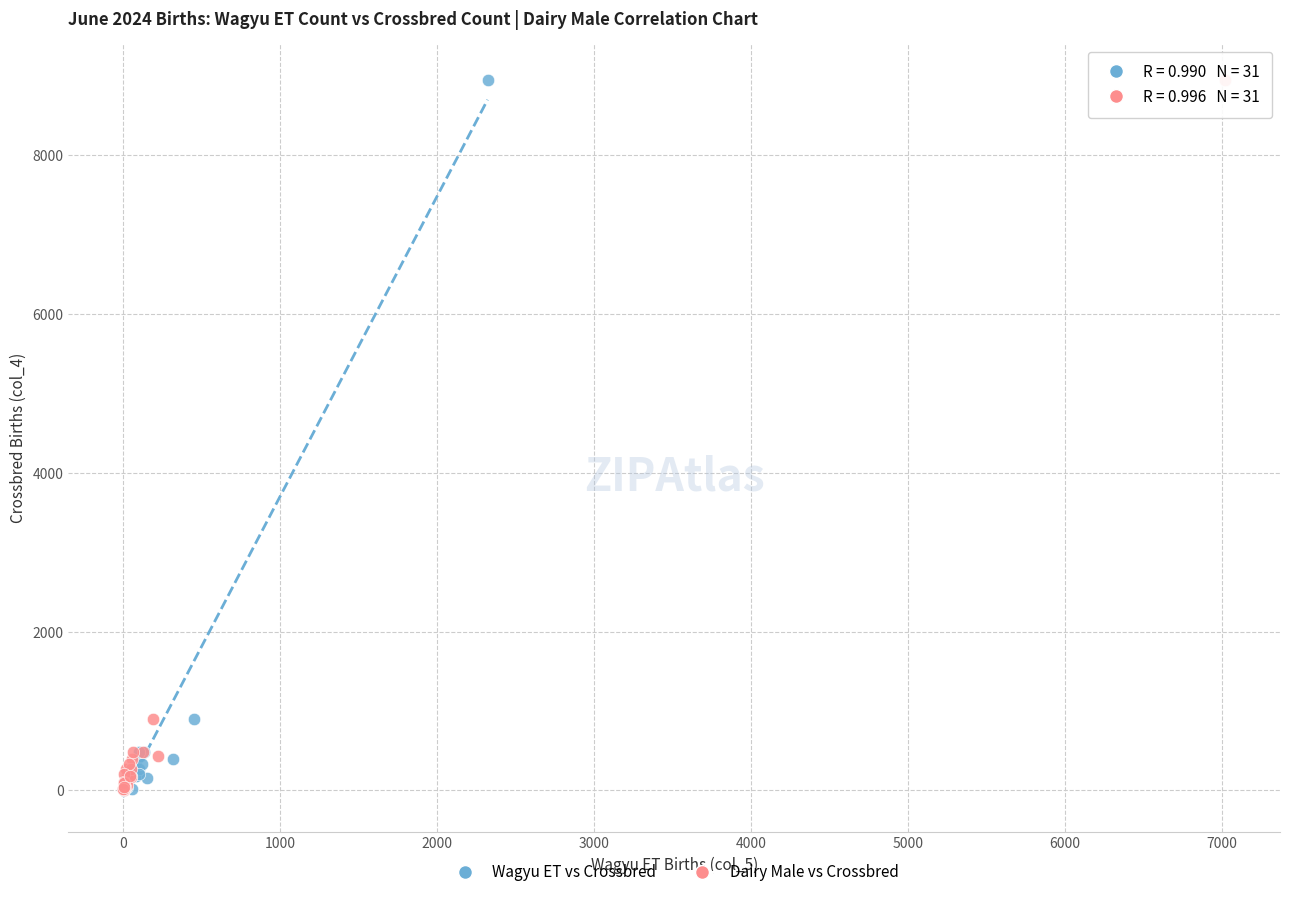

What are all the series names shown in the legend?

Wagyu ET vs Crossbred, Dairy Male vs Crossbred